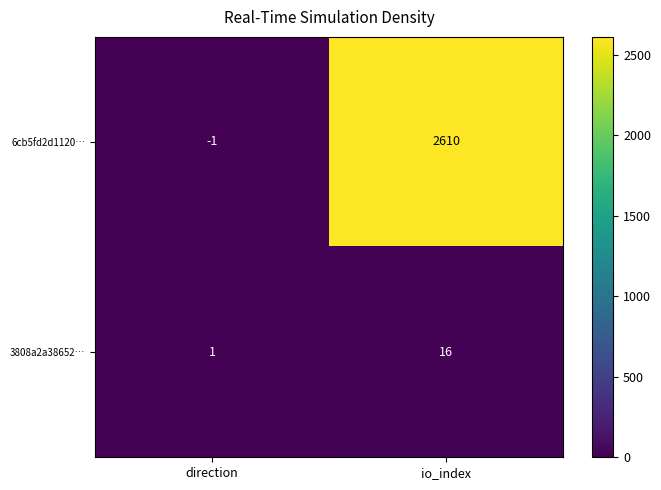

Reading right to left, extract all data points from this chart.

6cb5fd2d1120…: 2610	-1
3808a2a38652…: 16	1